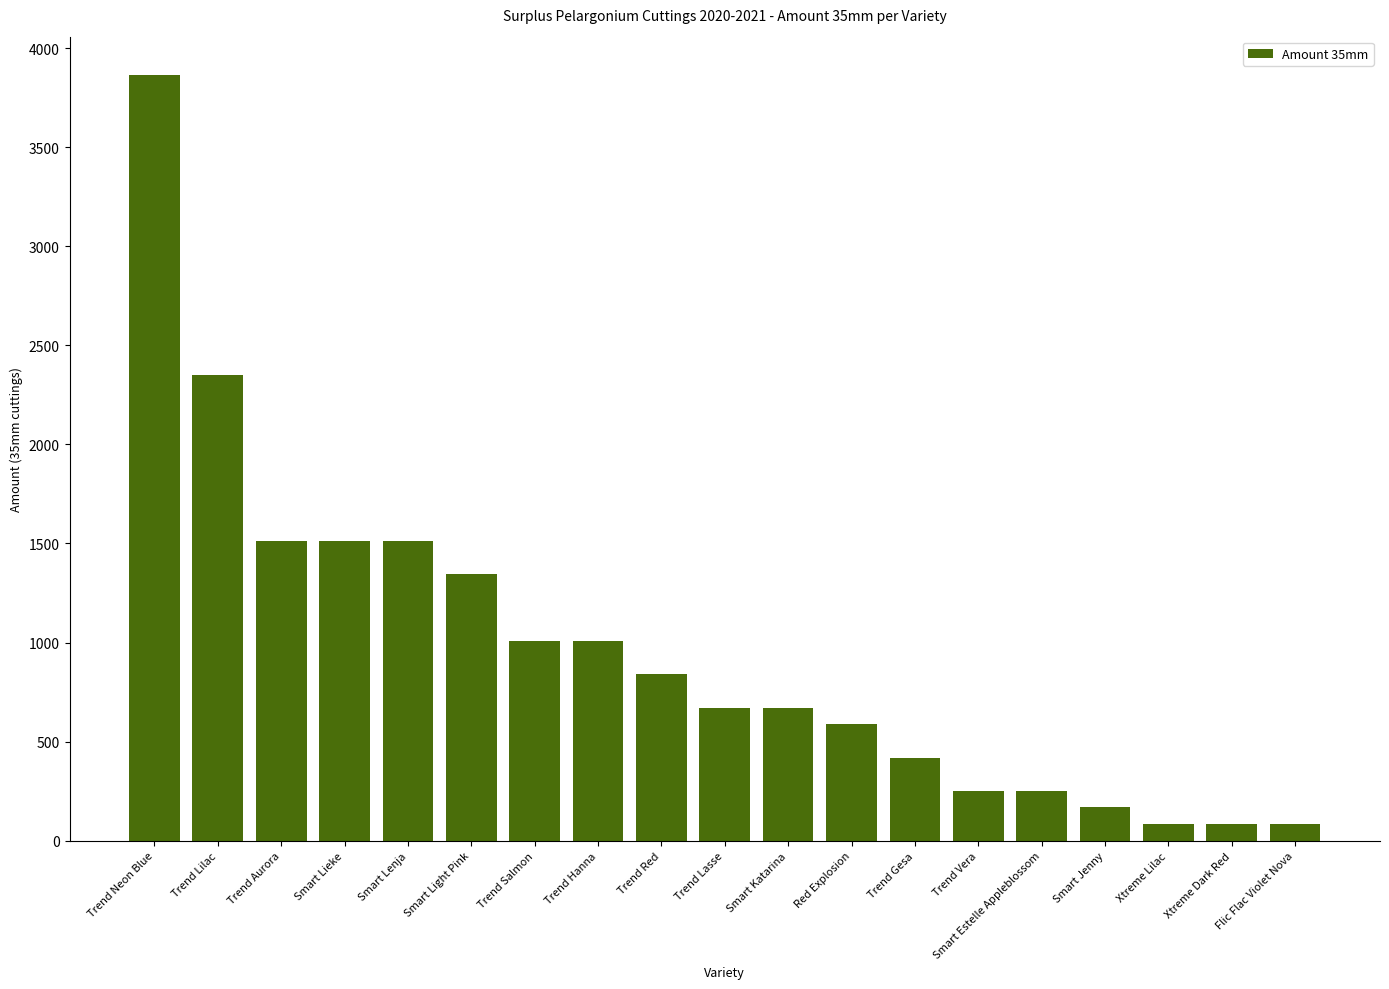

The value at Xtreme Dark Red is 84. True or false?

True